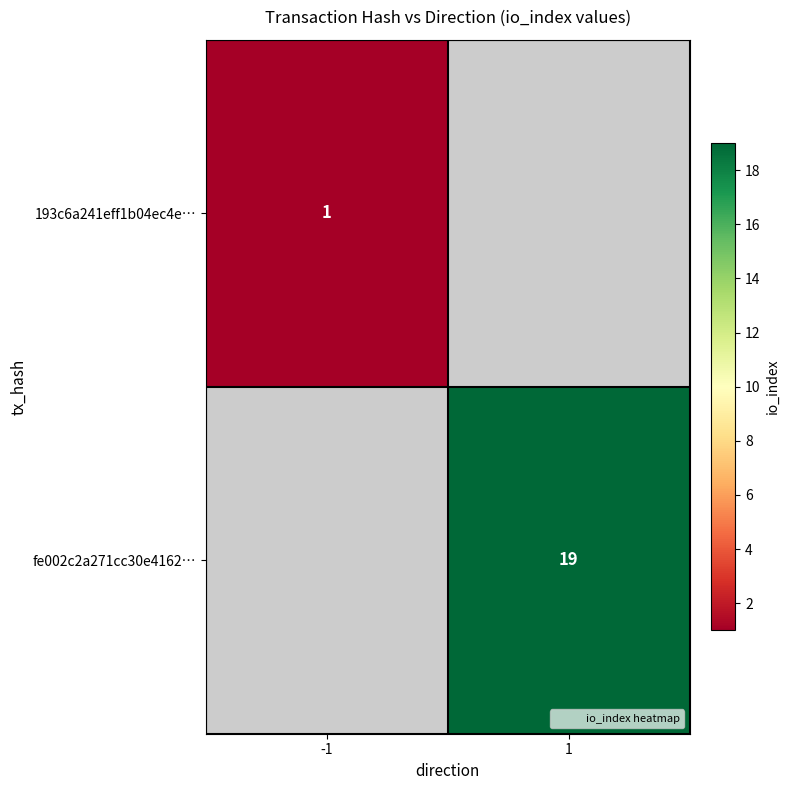

Count the number of categories in the chart.

2